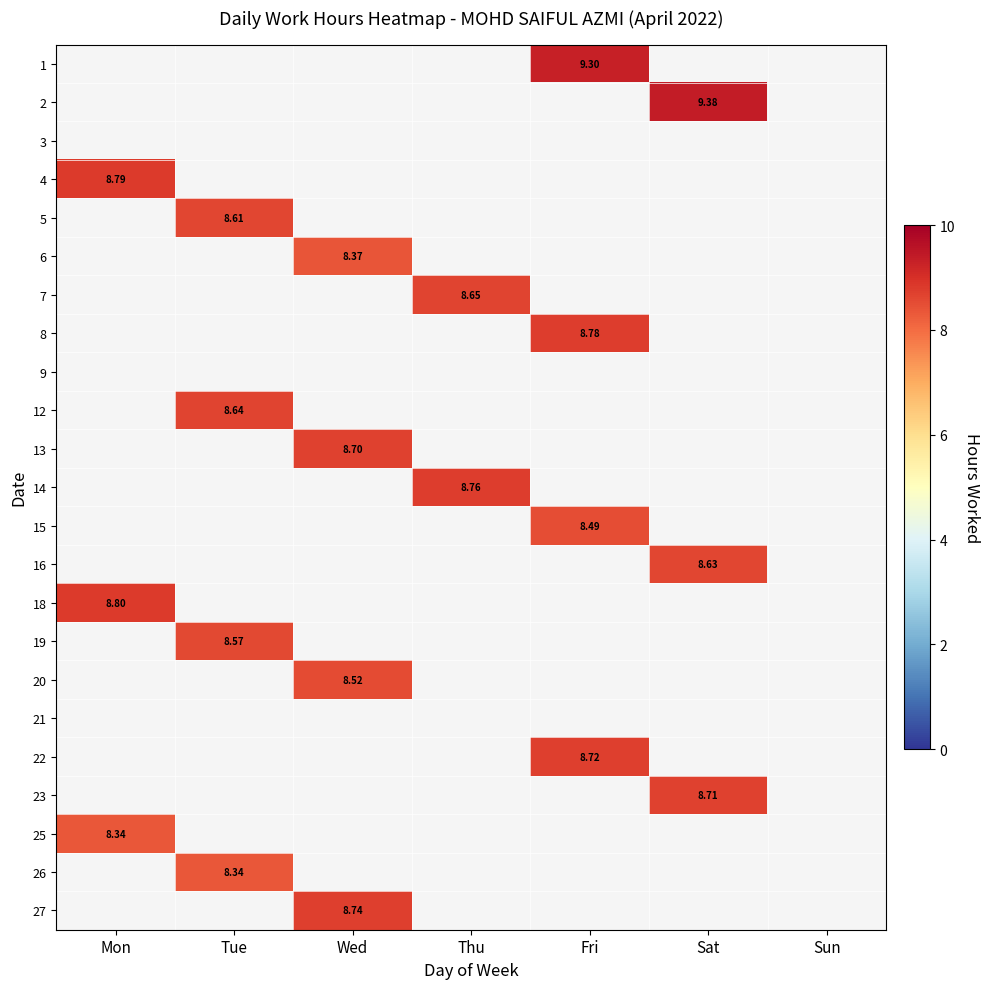

Is the value of 9 at Sat greater than the value of 18 at Mon?

No